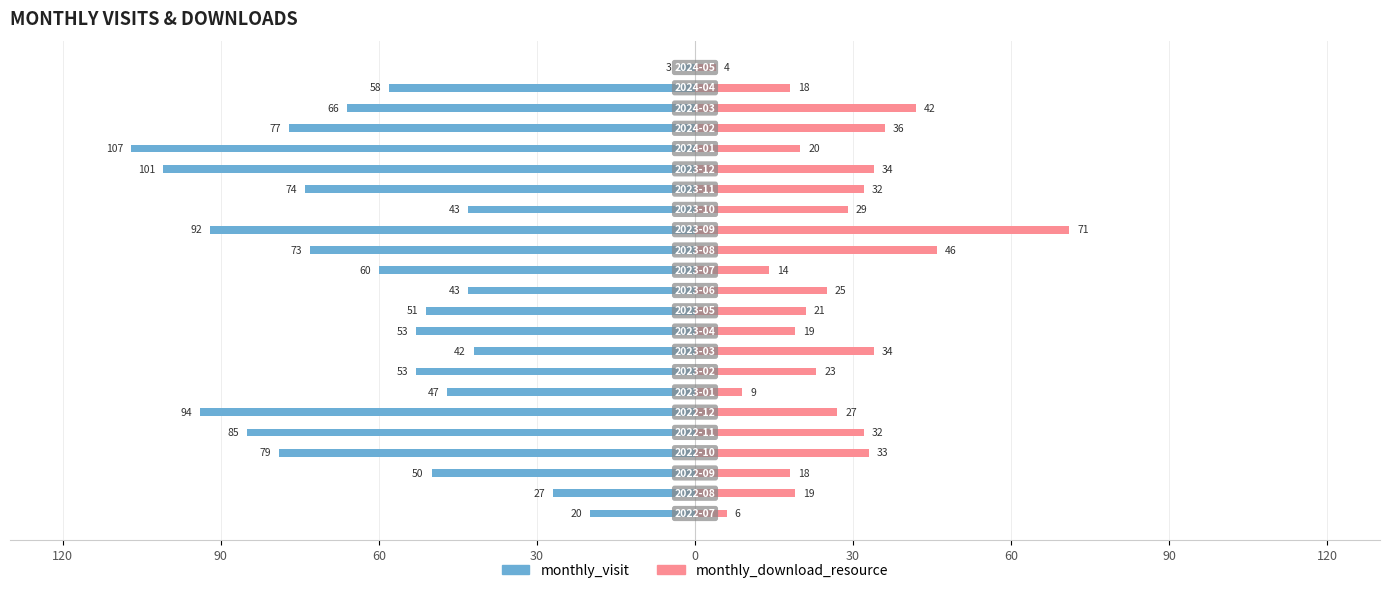

Which series changed the most between 120 and 60?

monthly_visit